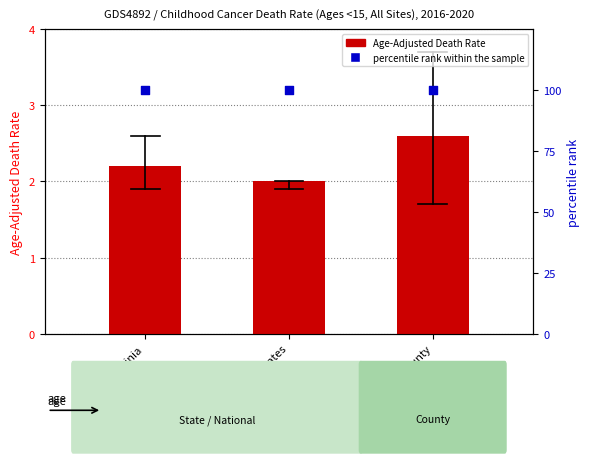

Which series contains the lowest Y value?

Age-Adjusted Death Rate